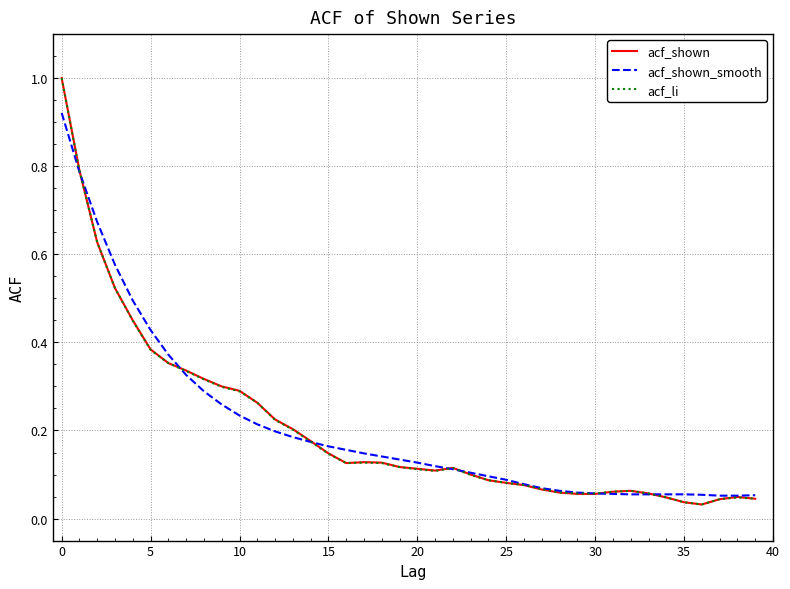

What is the maximum value for acf_shown?

1.0